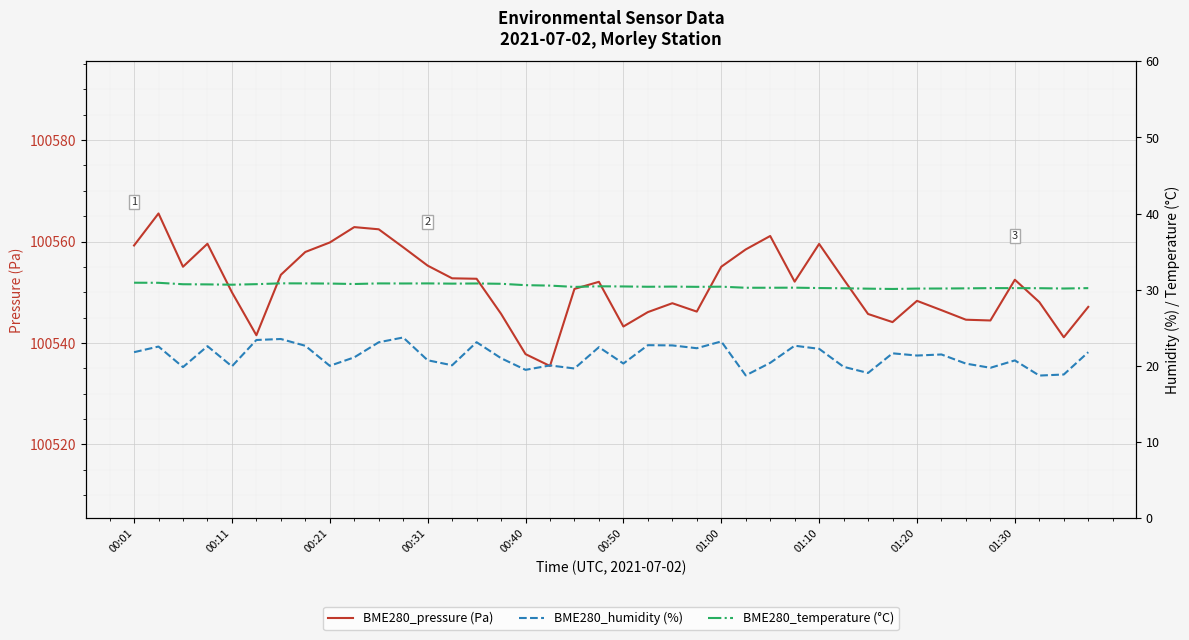

What is the maximum value for BME280_temperature (°C)?

30.9